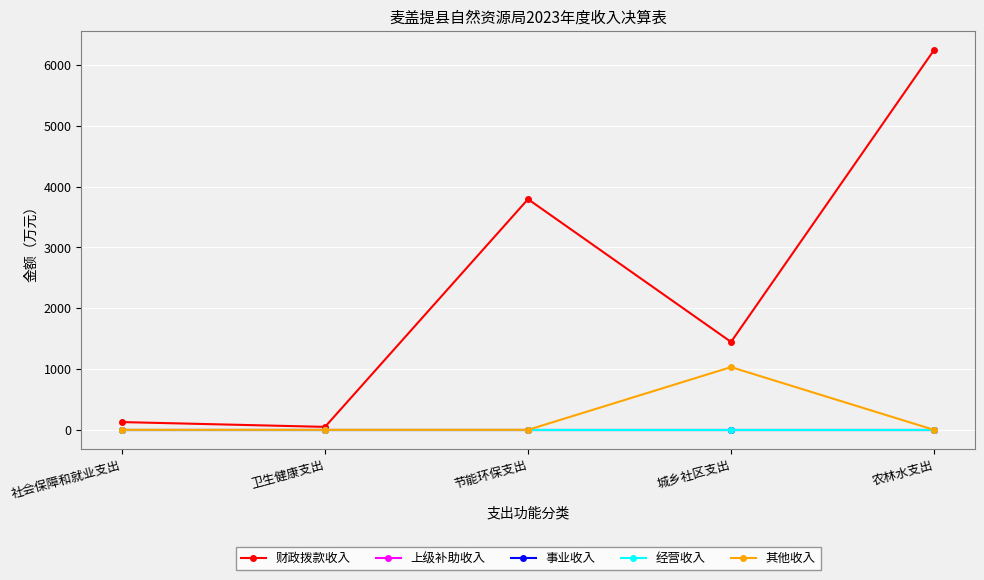

What is the greatest value displayed?

6244.1